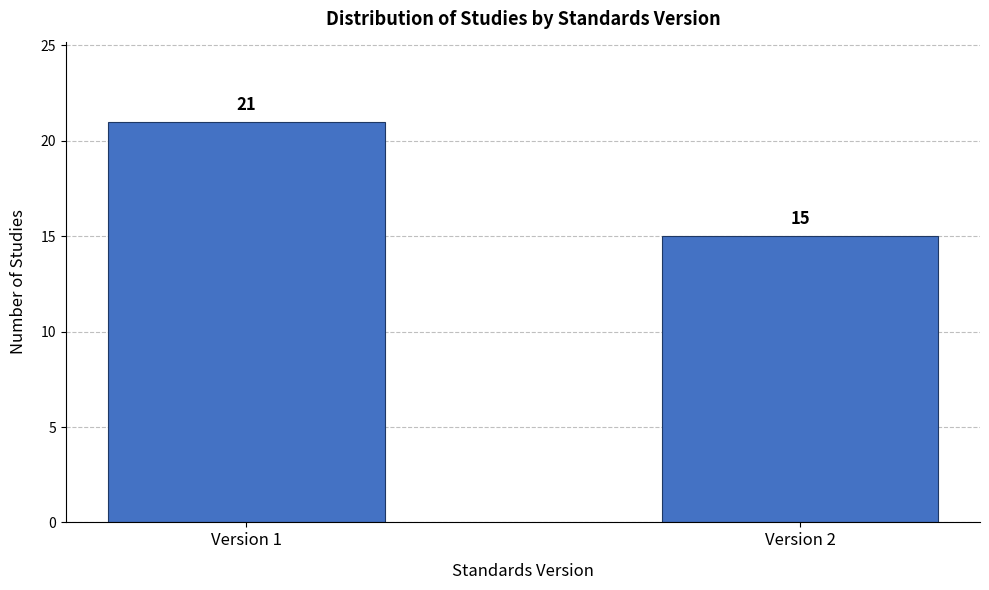

Reading right to left, list all the values displayed in this chart.

Version 2=15	Version 1=21